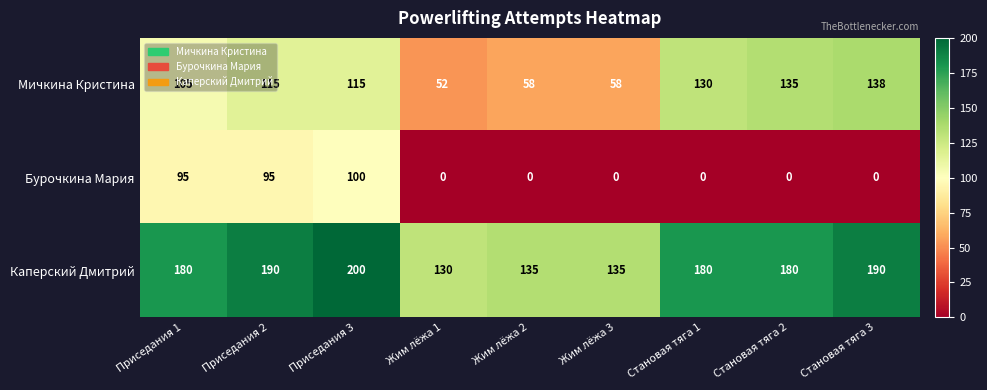

How many values in the Мичкина Кристина series are below 115?

4